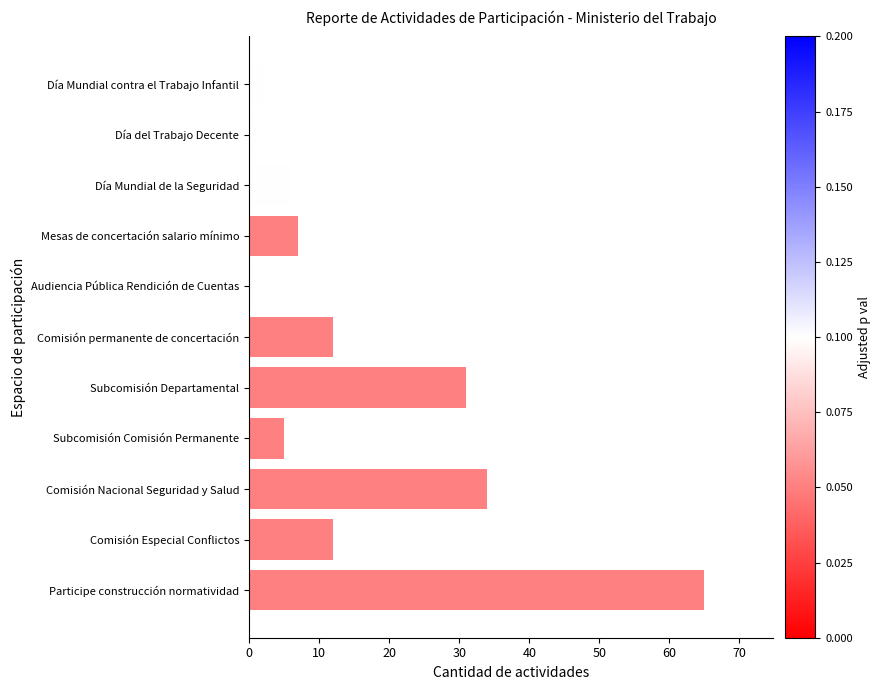

At which label is the value closest to 33?

Comisión Nacional Seguridad y Salud